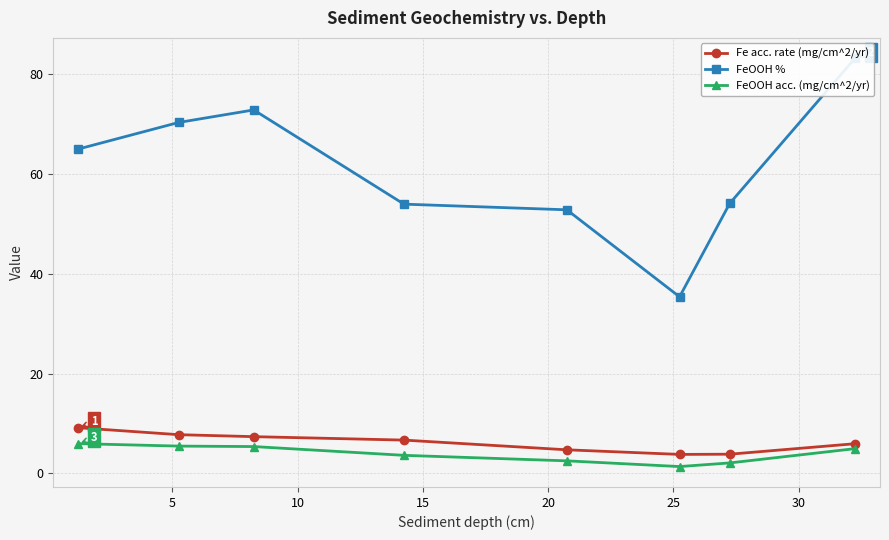

What is the minimum value for Fe acc. rate (mg/cm^2/yr)?

3.8